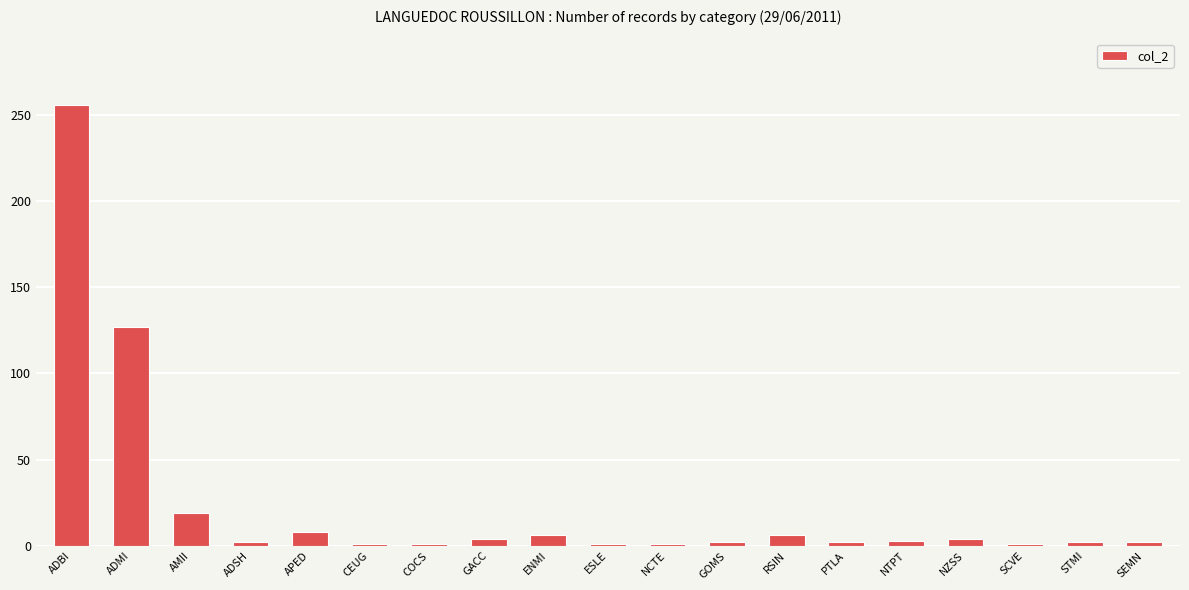

What is the value of the 15th bar from the left?

3